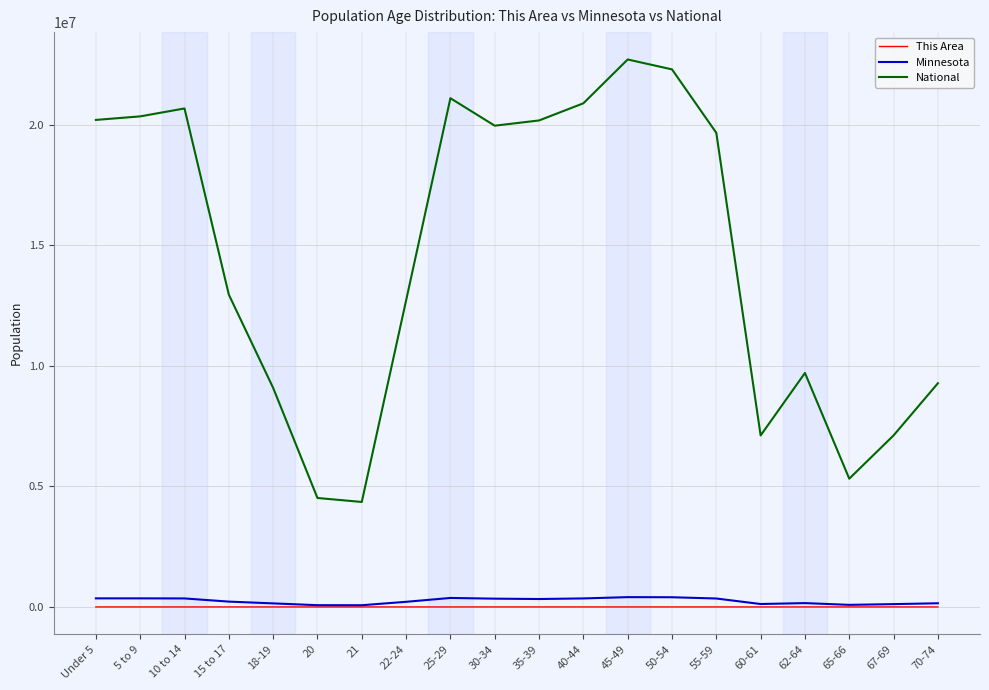

How many values in the This Area series are below 35?

10